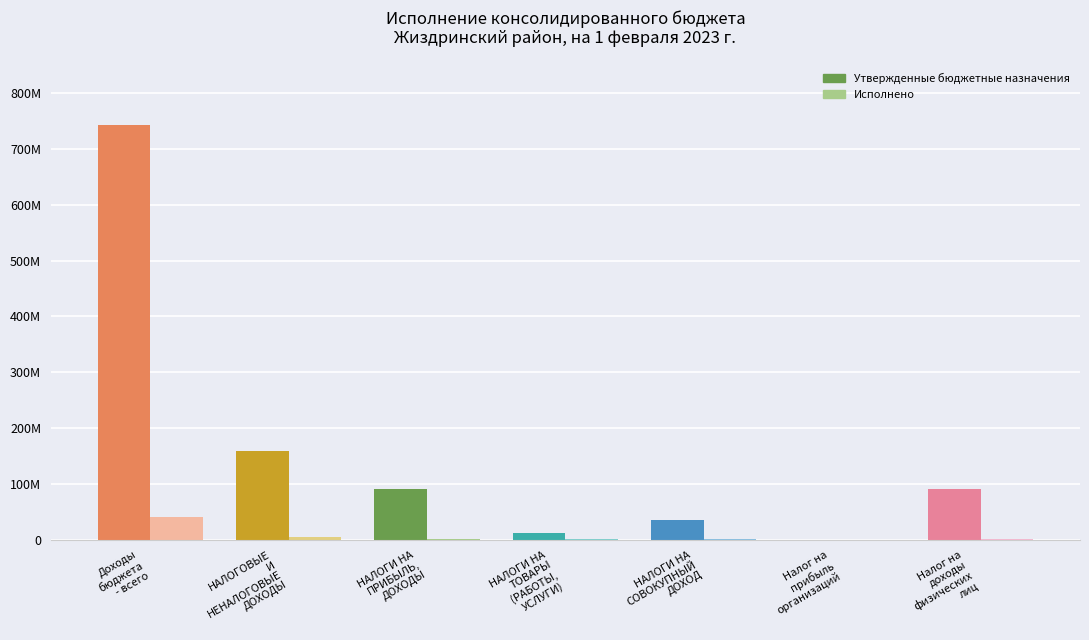

Is it true that Утвержденные бюджетные назначения equals 742800312.5 at Доходы бюджета - всего?

True